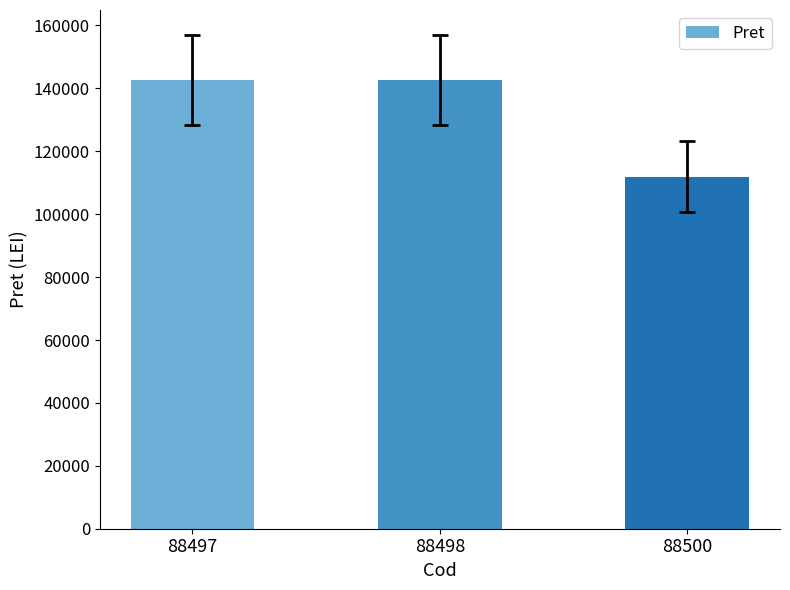

What is the difference between the maximum and minimum values?

30824